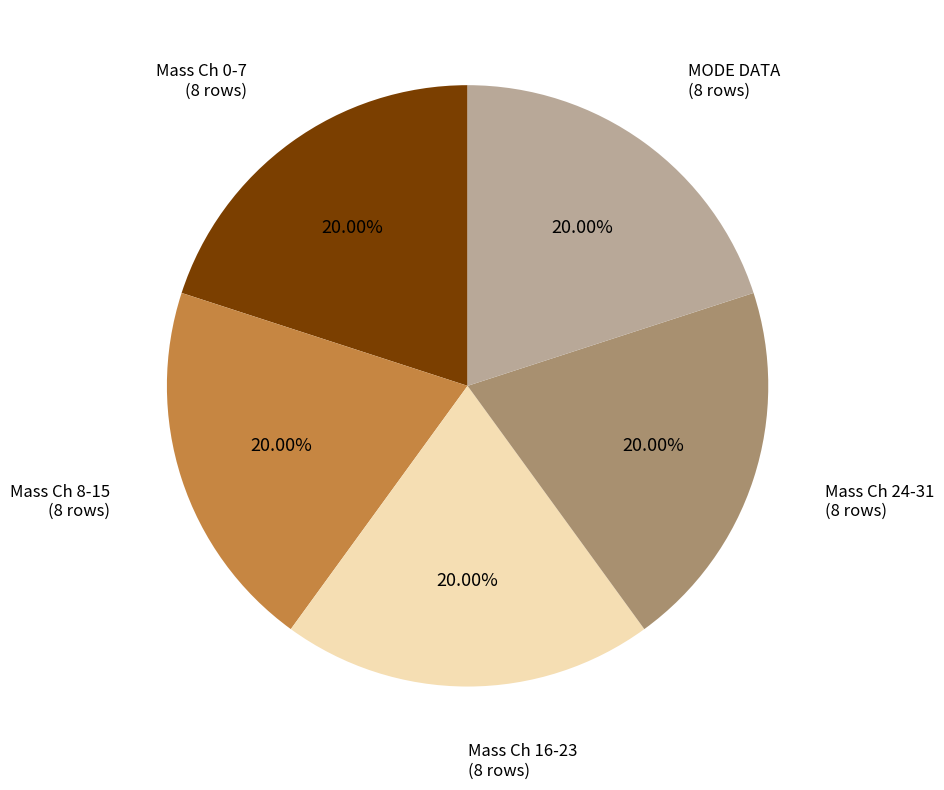

Is there any slice that represents more than half of the pie?

No